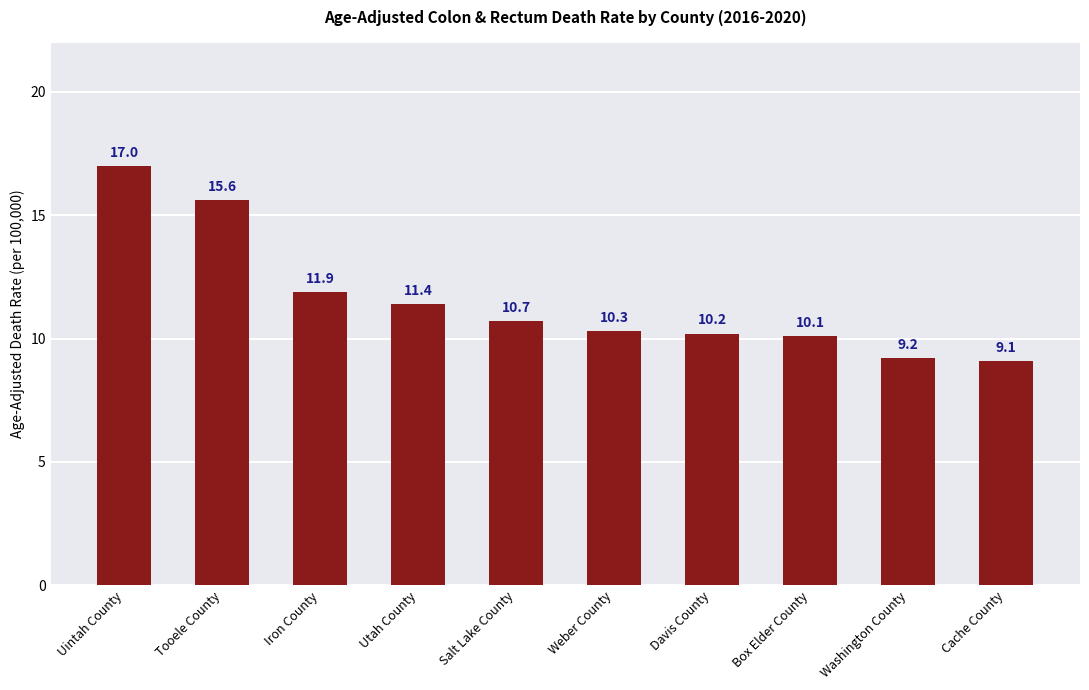

List the labels in order of value, smallest first.

Cache County, Washington County, Box Elder County, Davis County, Weber County, Salt Lake County, Utah County, Iron County, Tooele County, Uintah County